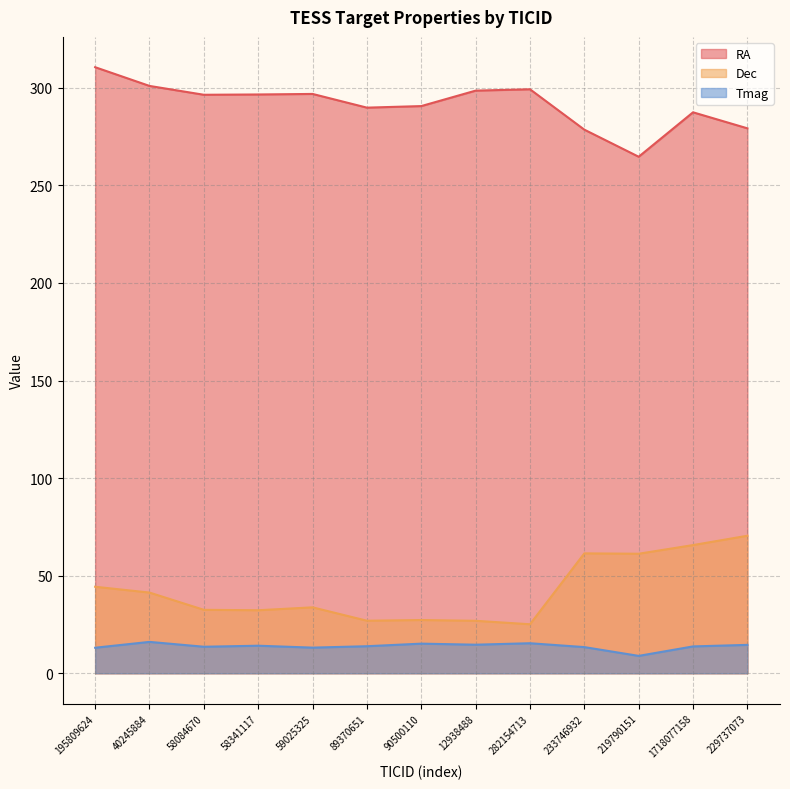

Reading right to left, extract all data points from this chart.

RA: 279.2	287.4	264.7	278.5	299.2	298.5	290.6	289.8	296.8	296.6	296.4	301.0	310.6
Dec: 70.5	65.7	61.2	61.4	25.1	26.9	27.3	26.9	33.8	32.3	32.5	41.3	44.3
Tmag: 14.5	13.8	8.9	13.4	15.4	14.6	15.2	13.8	13.1	14.1	13.6	16.1	13.1